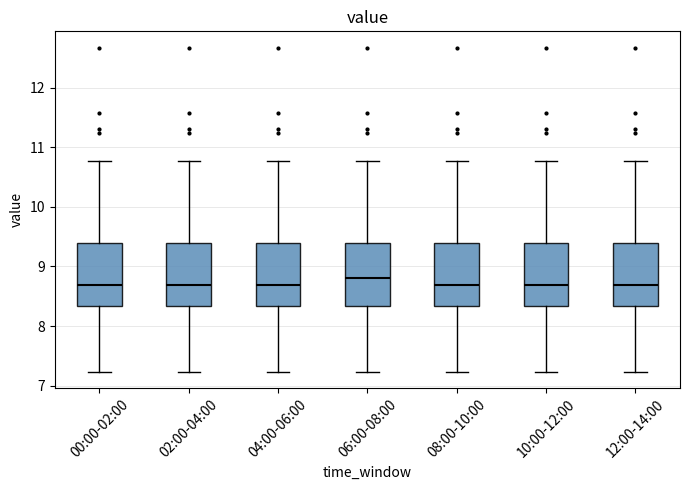

Reading left to right, transcribe this box plot: for each box, give where its median line is, the range the box spans, and where its two whiskers end, as read against the y-axis. The values are not printed on the chart, so give them approximately, as read against the axis.

00:00-02:00: median 8.7, box 8.3 to 9.4, whiskers 7.2 to 10.8
02:00-04:00: median 8.7, box 8.3 to 9.4, whiskers 7.2 to 10.8
04:00-06:00: median 8.7, box 8.3 to 9.4, whiskers 7.2 to 10.8
06:00-08:00: median 8.8, box 8.3 to 9.4, whiskers 7.2 to 10.8
08:00-10:00: median 8.7, box 8.3 to 9.4, whiskers 7.2 to 10.8
10:00-12:00: median 8.7, box 8.3 to 9.4, whiskers 7.2 to 10.8
12:00-14:00: median 8.7, box 8.3 to 9.4, whiskers 7.2 to 10.8